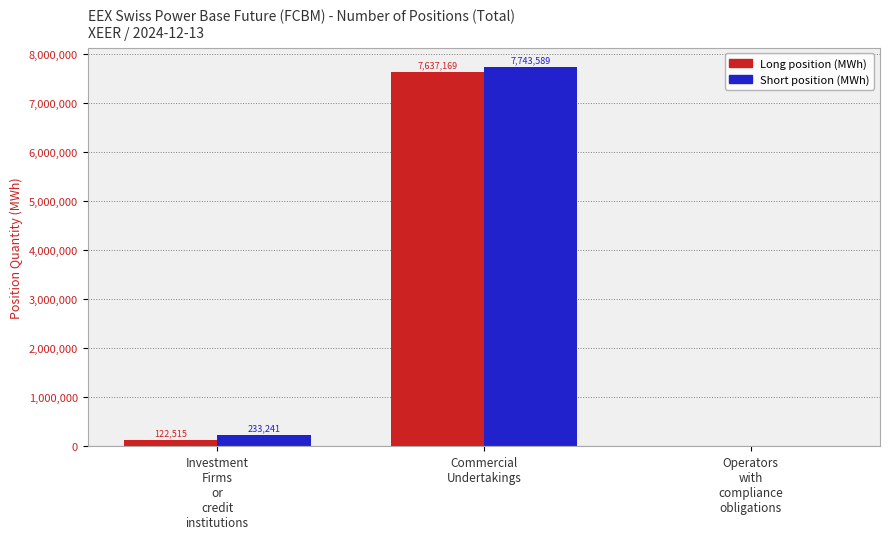

Count the number of data series in this chart.

2